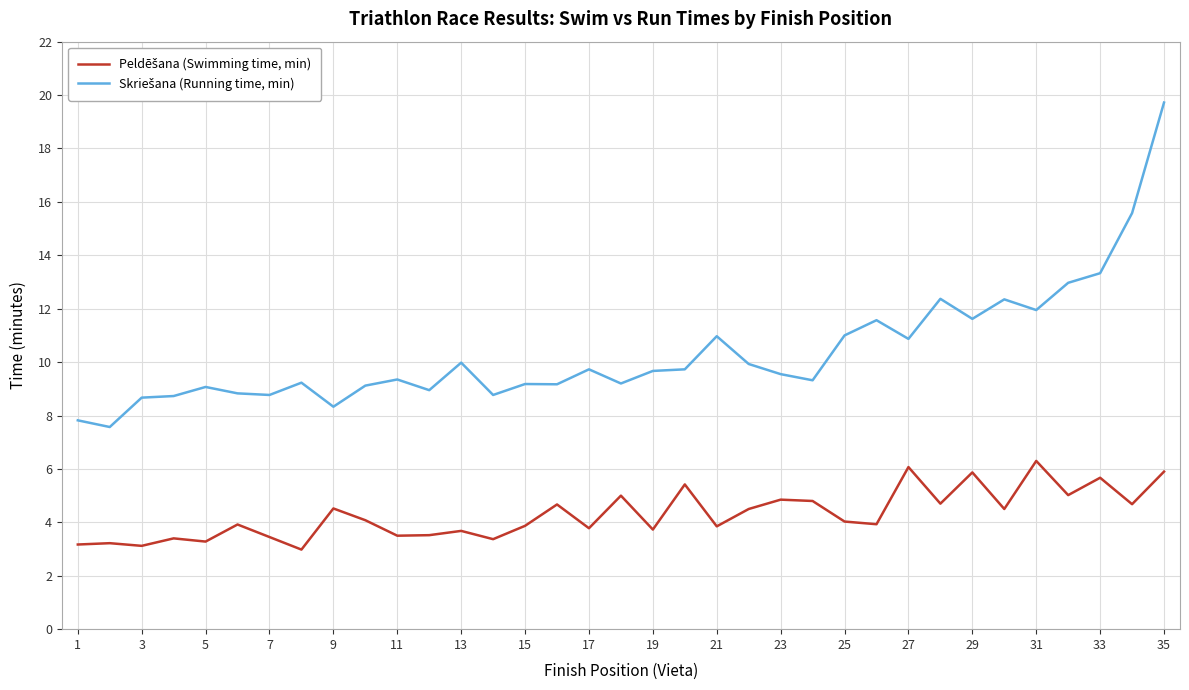

What is the minimum value shown in the chart?

3.0